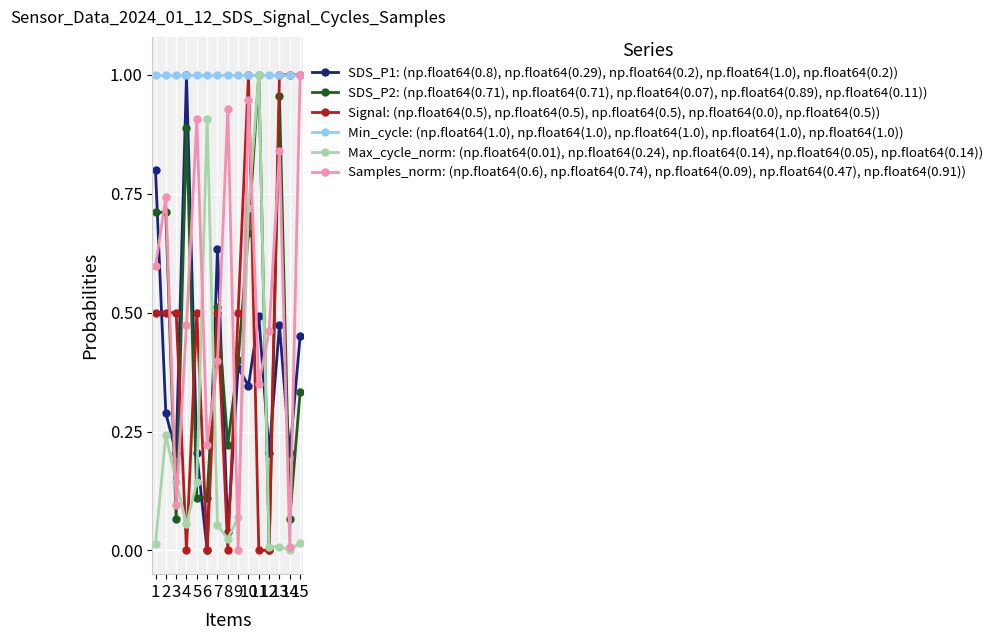

True or false: SDS_P2: (np.float64(0.71), np.float64(0.71), np.float64(0.07), np.float64(0.89), np.float64(0.11)) has more than 1 points higher than both neighbors.

True